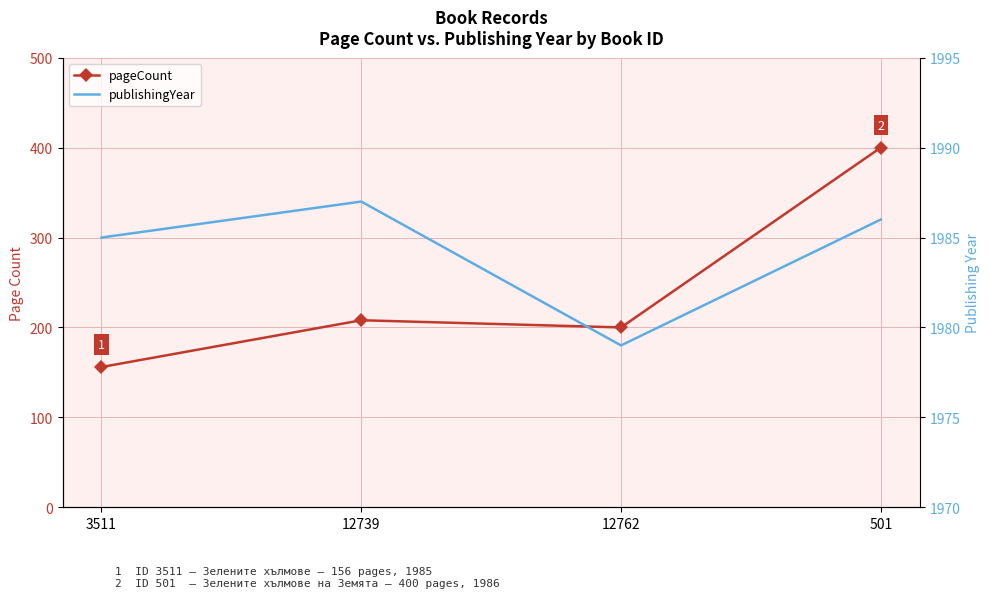

Reading left to right, transcribe all the data shown in this chart.

pageCount: 156	208	200	400
publishingYear: 1985	1987	1979	1986